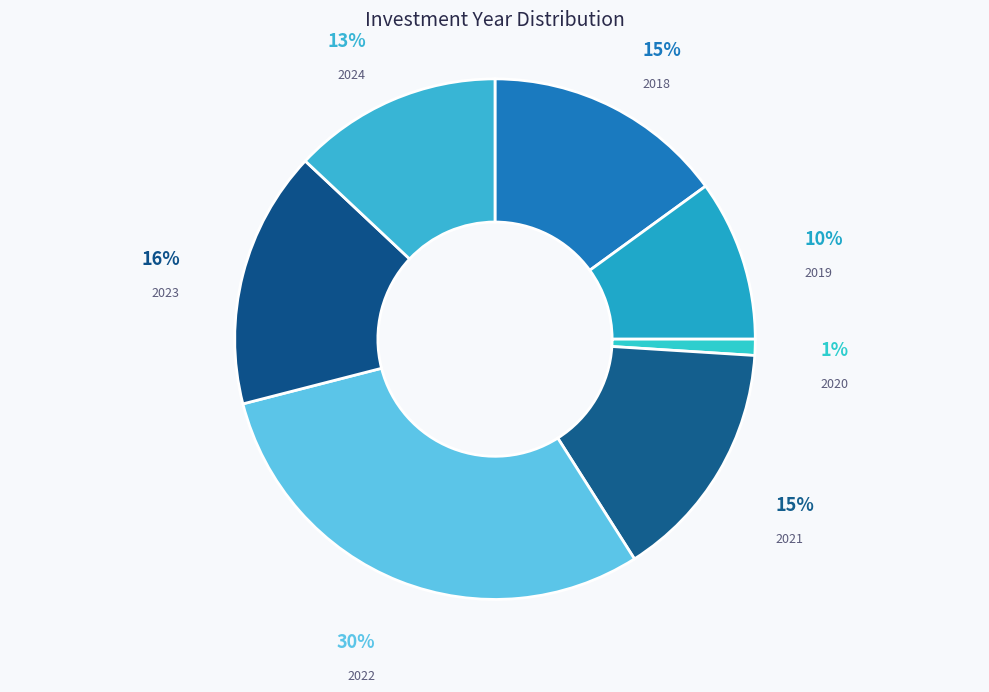

Which has a higher value, 2019 or 2021?

2021